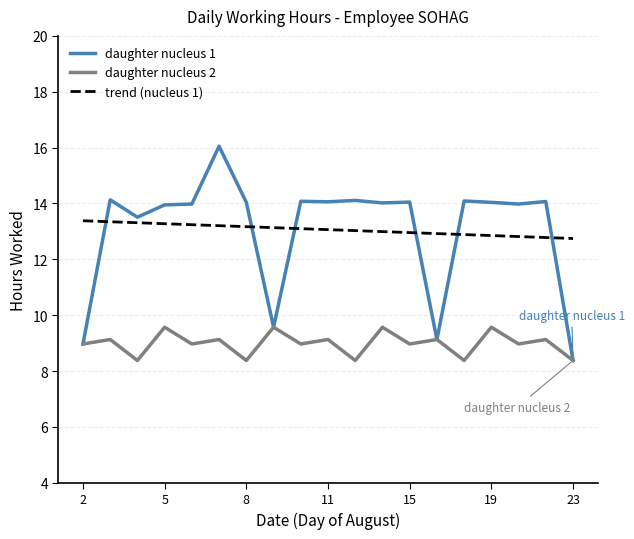

Rank the series by their maximum value, from highest to lowest.

daughter nucleus 1, trend (nucleus 1), daughter nucleus 2